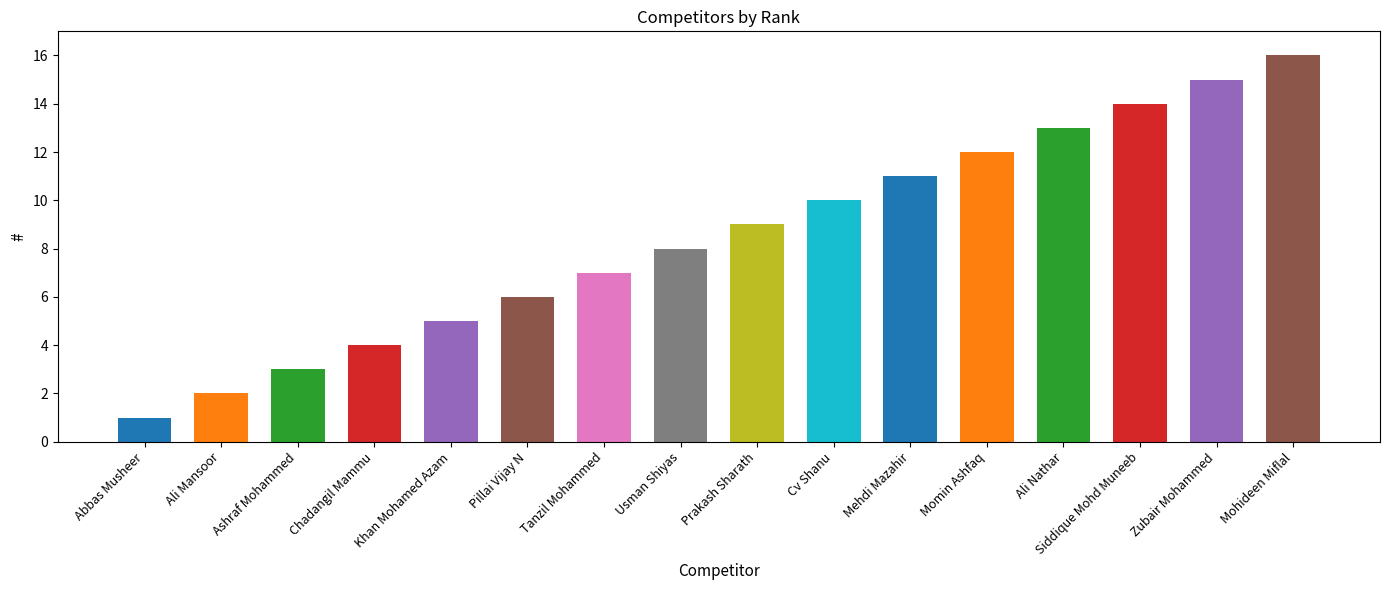

Reading left to right, list all the values displayed in this chart.

Abbas Musheer=1	Ali Mansoor=2	Ashraf Mohammed=3	Chadangil Mammu=4	Khan Mohamed Azam=5	Pillai Vijay N=6	Tanzil Mohammed=7	Usman Shiyas=8	Prakash Sharath=9	Cv Shanu=10	Mehdi Mazahir=11	Momin Ashfaq=12	Ali Nathar=13	Siddique Mohd Muneeb=14	Zubair Mohammed=15	Mohideen Miflal=16